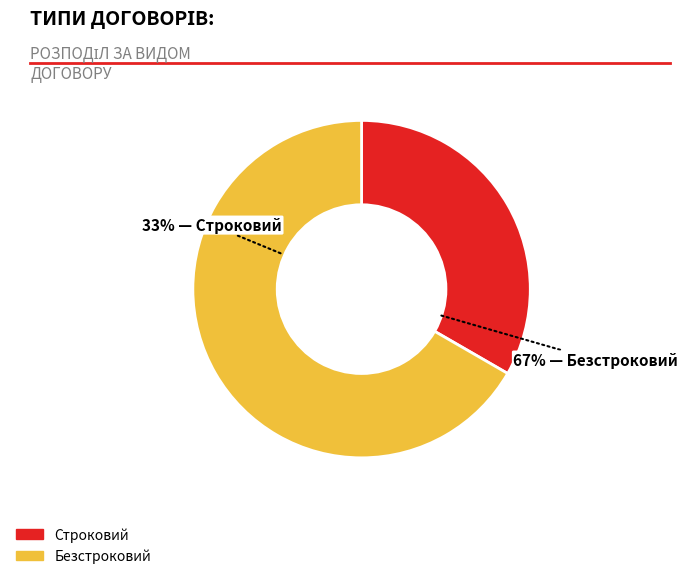

Which category has the smallest portion of the pie?

Строковий